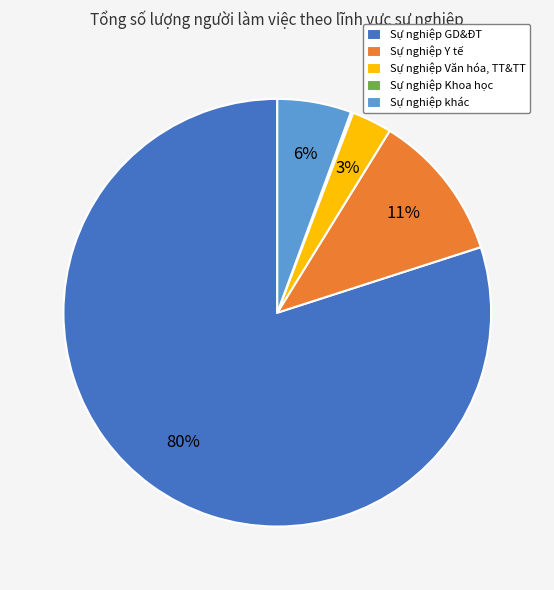

Is it true that Sự nghiệp khác is 6% of the pie?

True